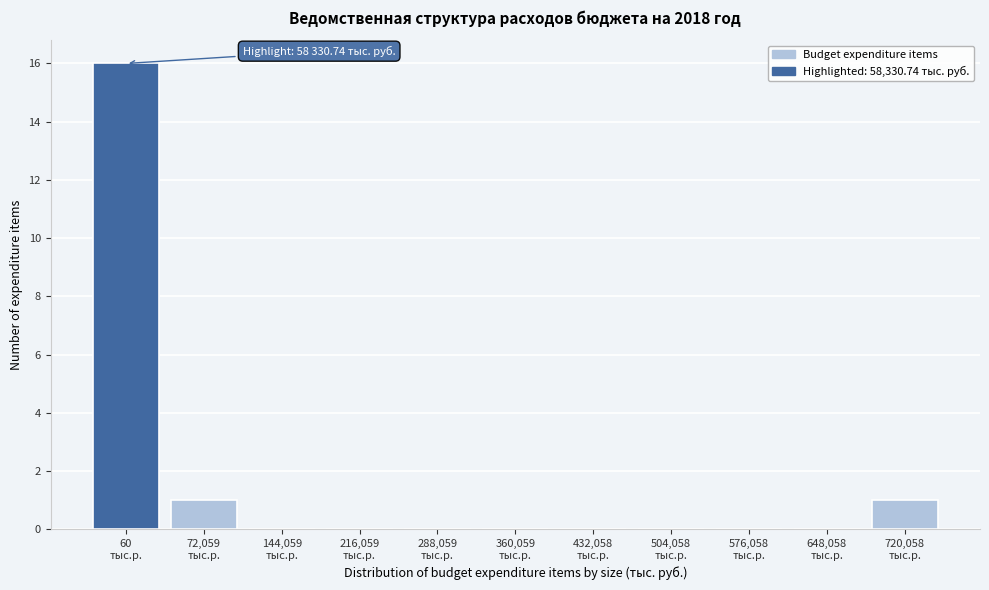

What is the sum of all values?

18